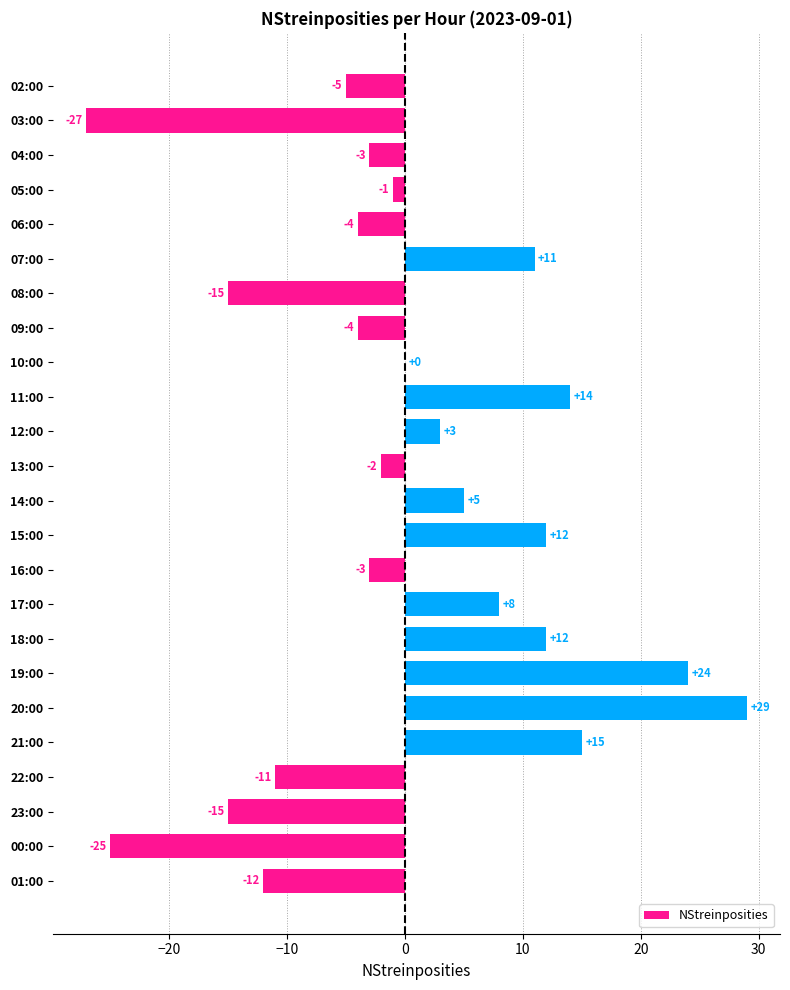

At which label is the value closest to 1?

10:00